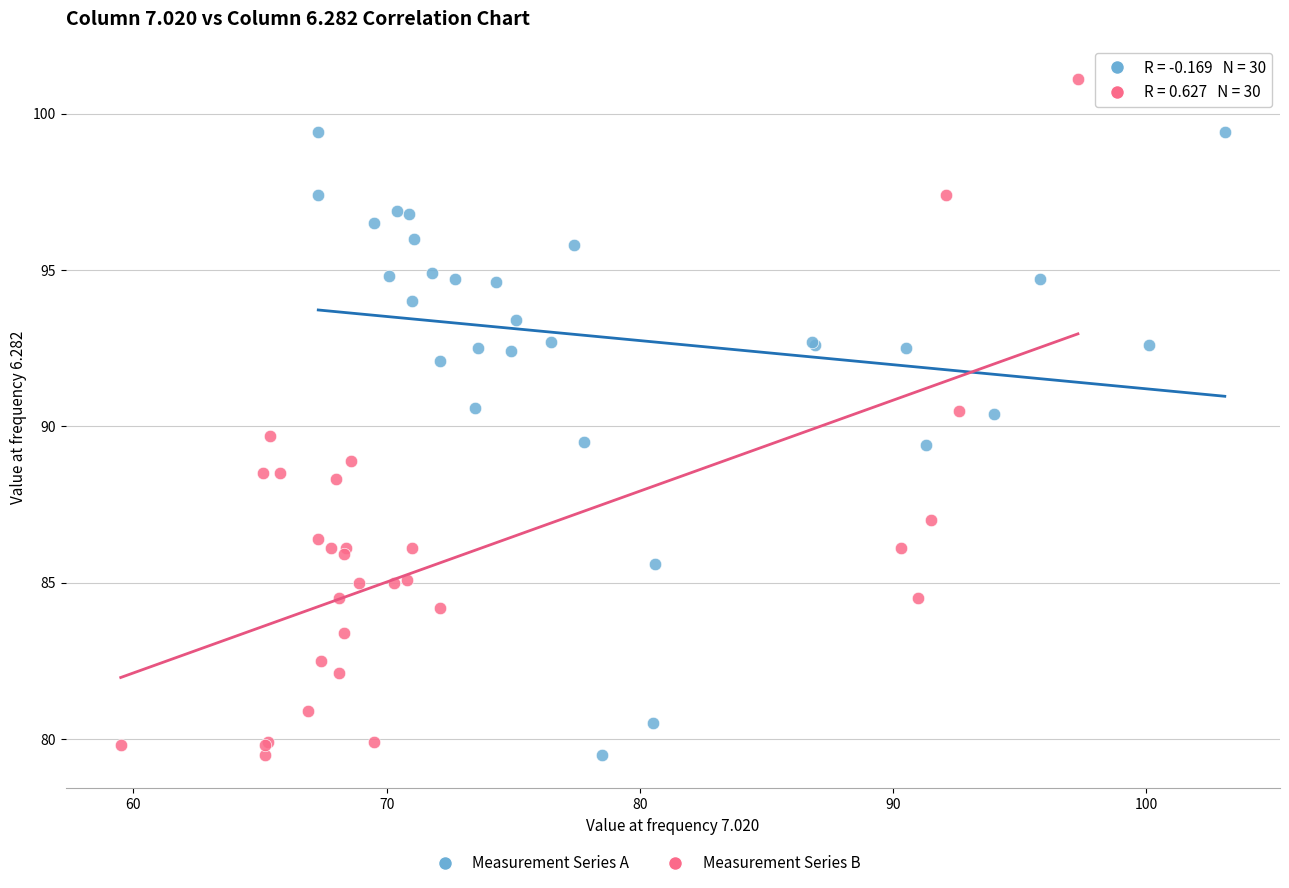

Which series reaches the maximum Y coordinate?

Measurement Series B